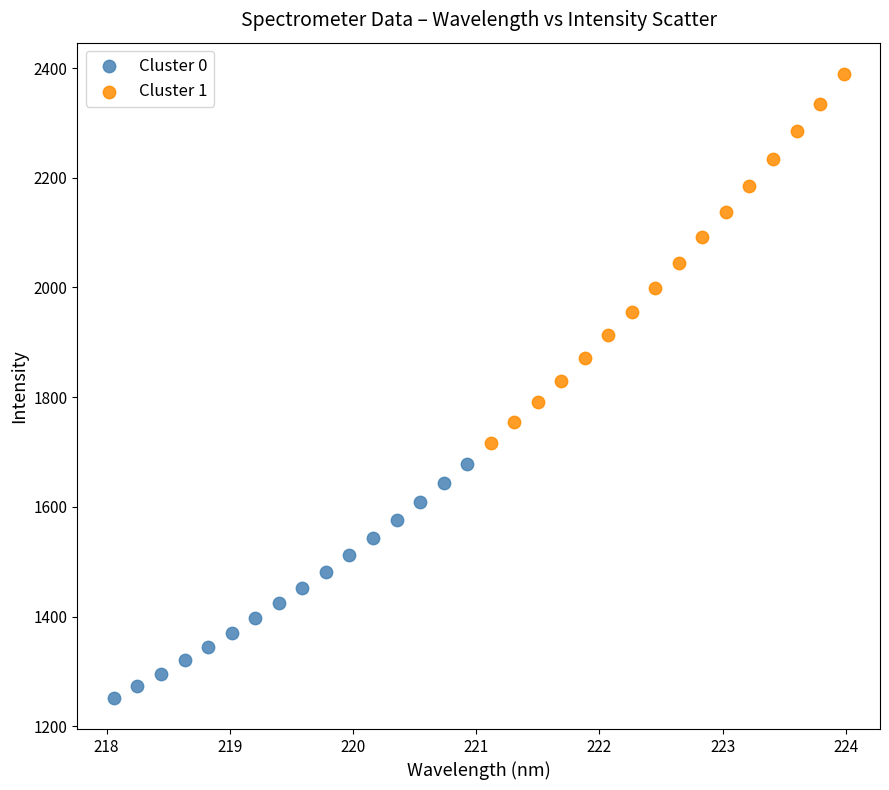

Which series has the largest Y range (max minus min)?

Cluster 1